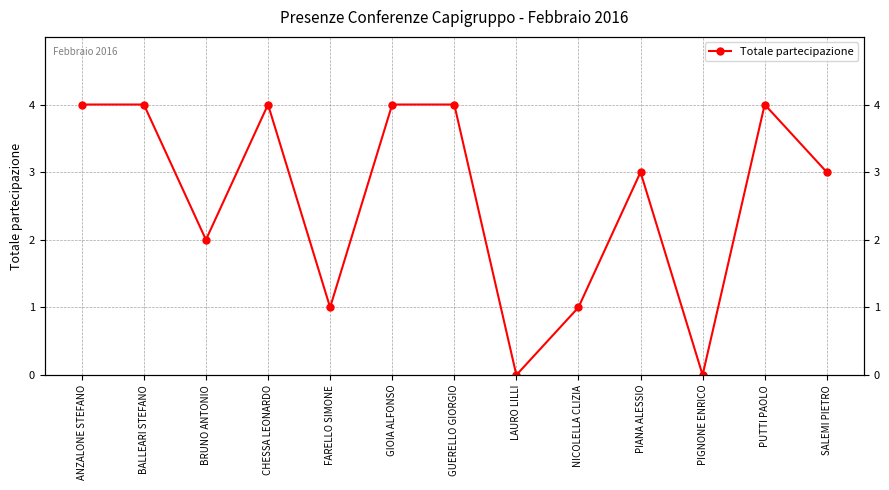

True or false: the data shows 3 at PIANA ALESSIO.

True